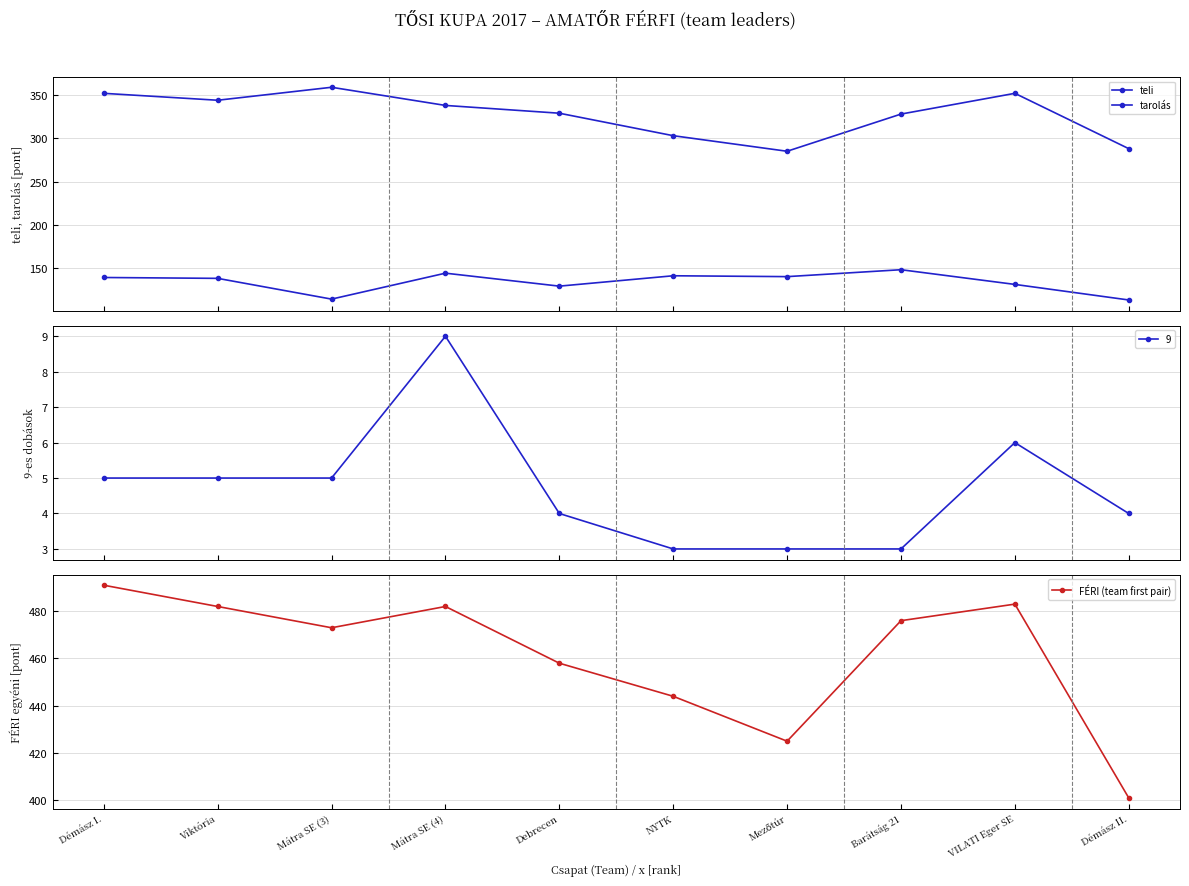

What is the value of the teli point at the 8th from the left?

328